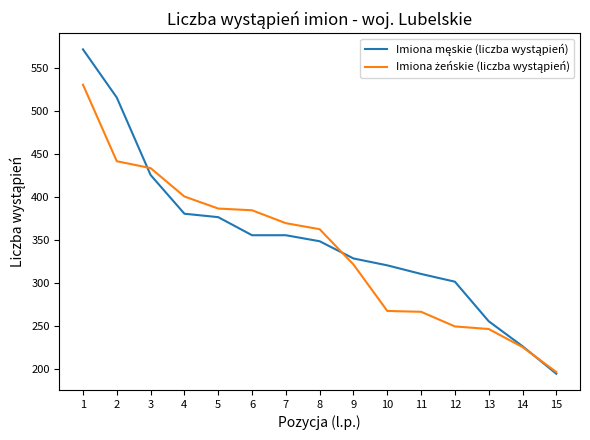

Which category has the lowest value across all series?

15